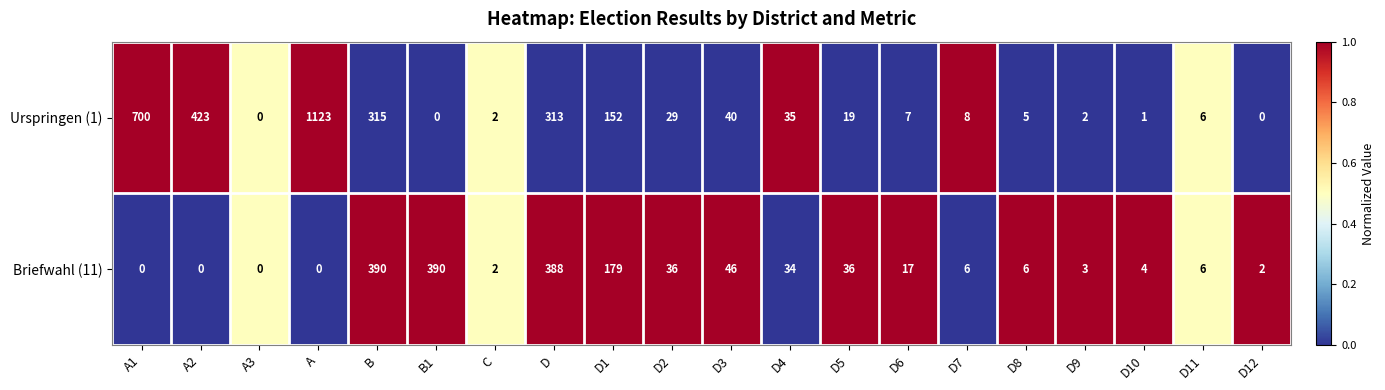

At which label is Briefwahl (11) closest to 195?

D1